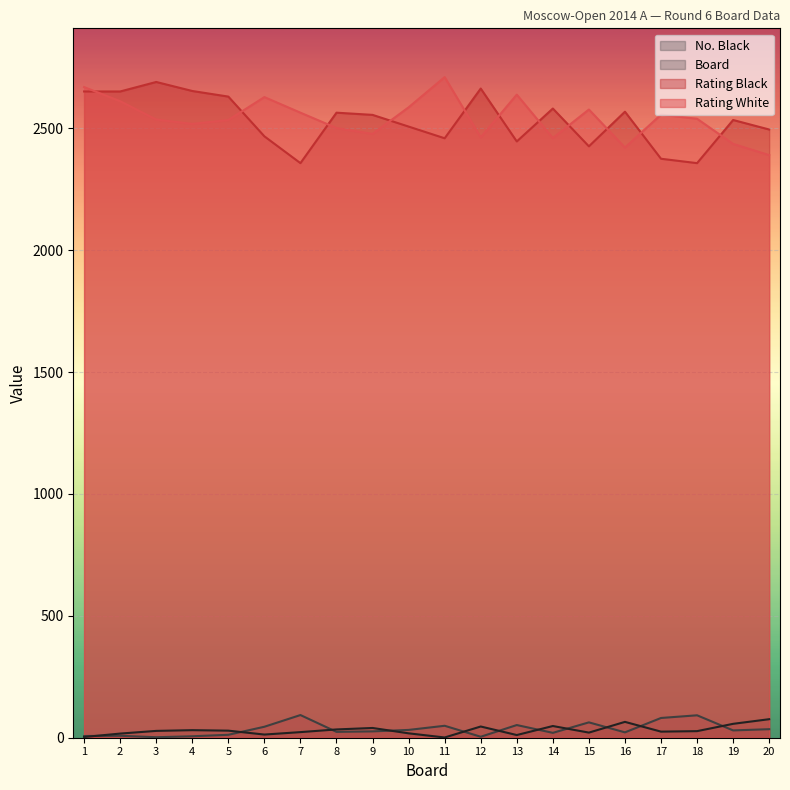

What is the highest value of the Board series?

76